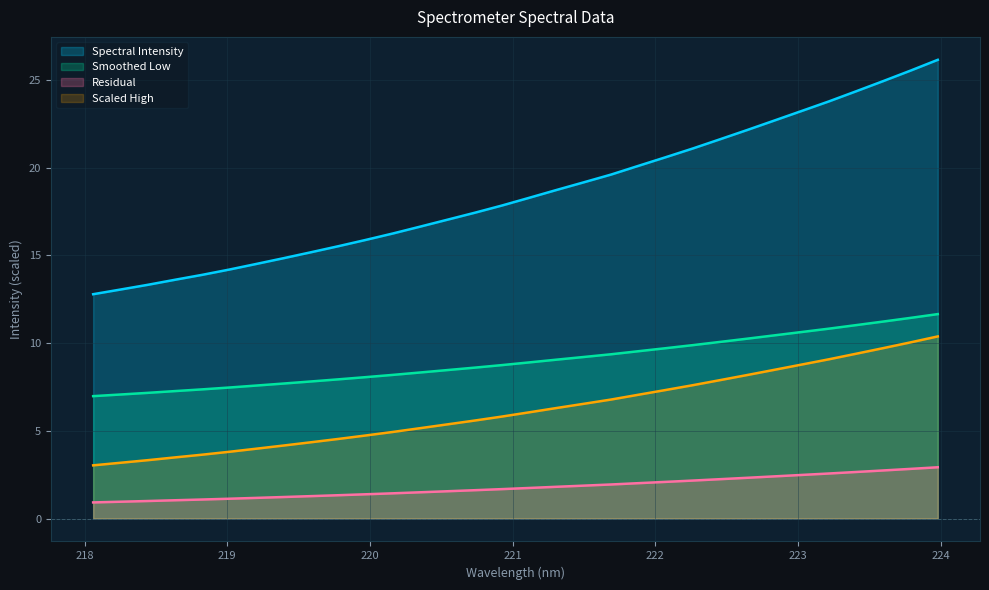

List the labels in order of value, smallest first.

218.0596, 218.2508, 218.442, 218.6332, 218.8244, 219.0156, 219.2067, 219.3979, 219.589, 219.7801, 219.9712, 220.1623, 220.3533, 220.5444, 220.7354, 220.9264, 221.1174, 221.3083, 221.4993, 221.6902, 221.8812, 222.0721, 222.263, 222.4538, 222.6447, 222.8355, 223.0264, 223.2172, 223.408, 223.5987, 223.7895, 223.9802